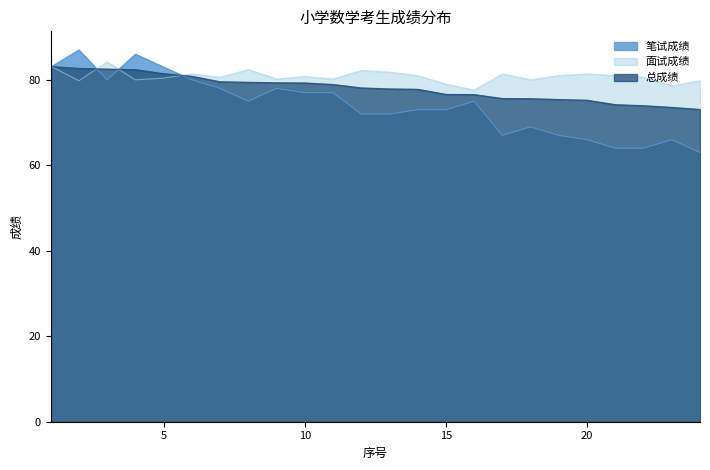

In 面试成绩, how many points are higher than both neighbors (excluding endpoints)?

7